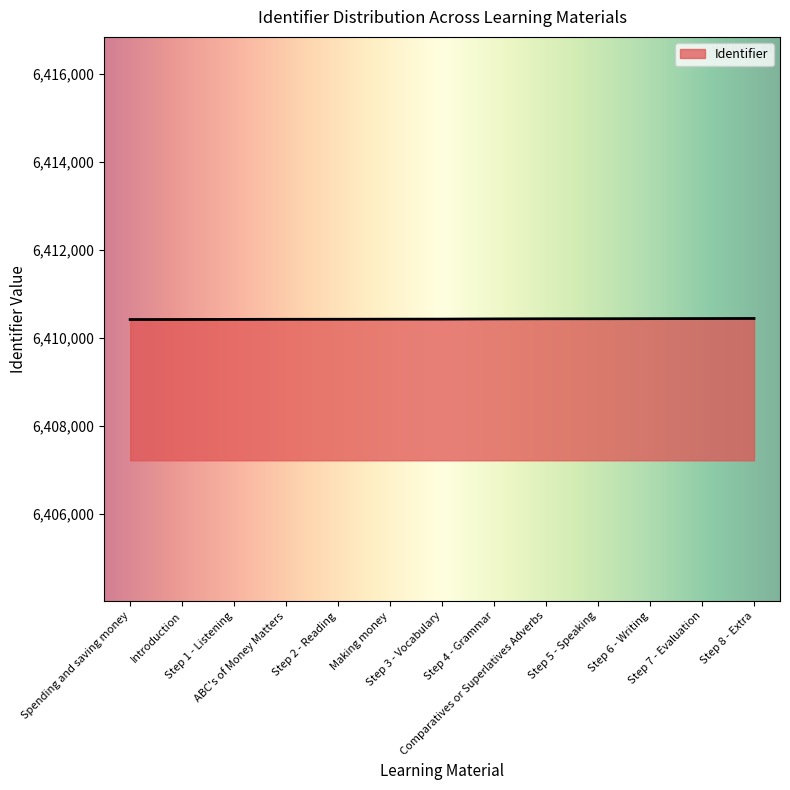

What is the difference between the maximum and minimum values?

24